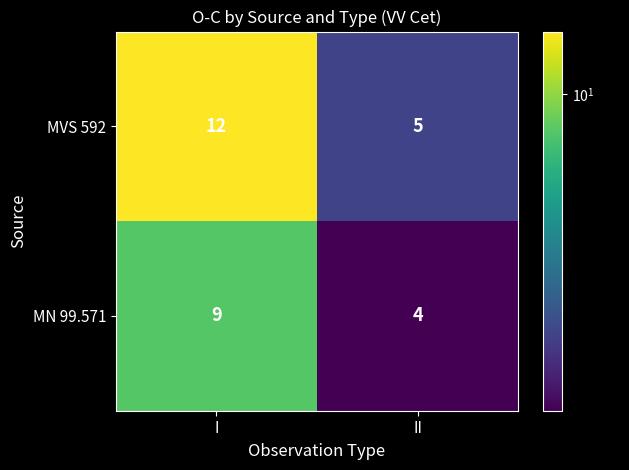

Which category has the lowest value across all series?

II